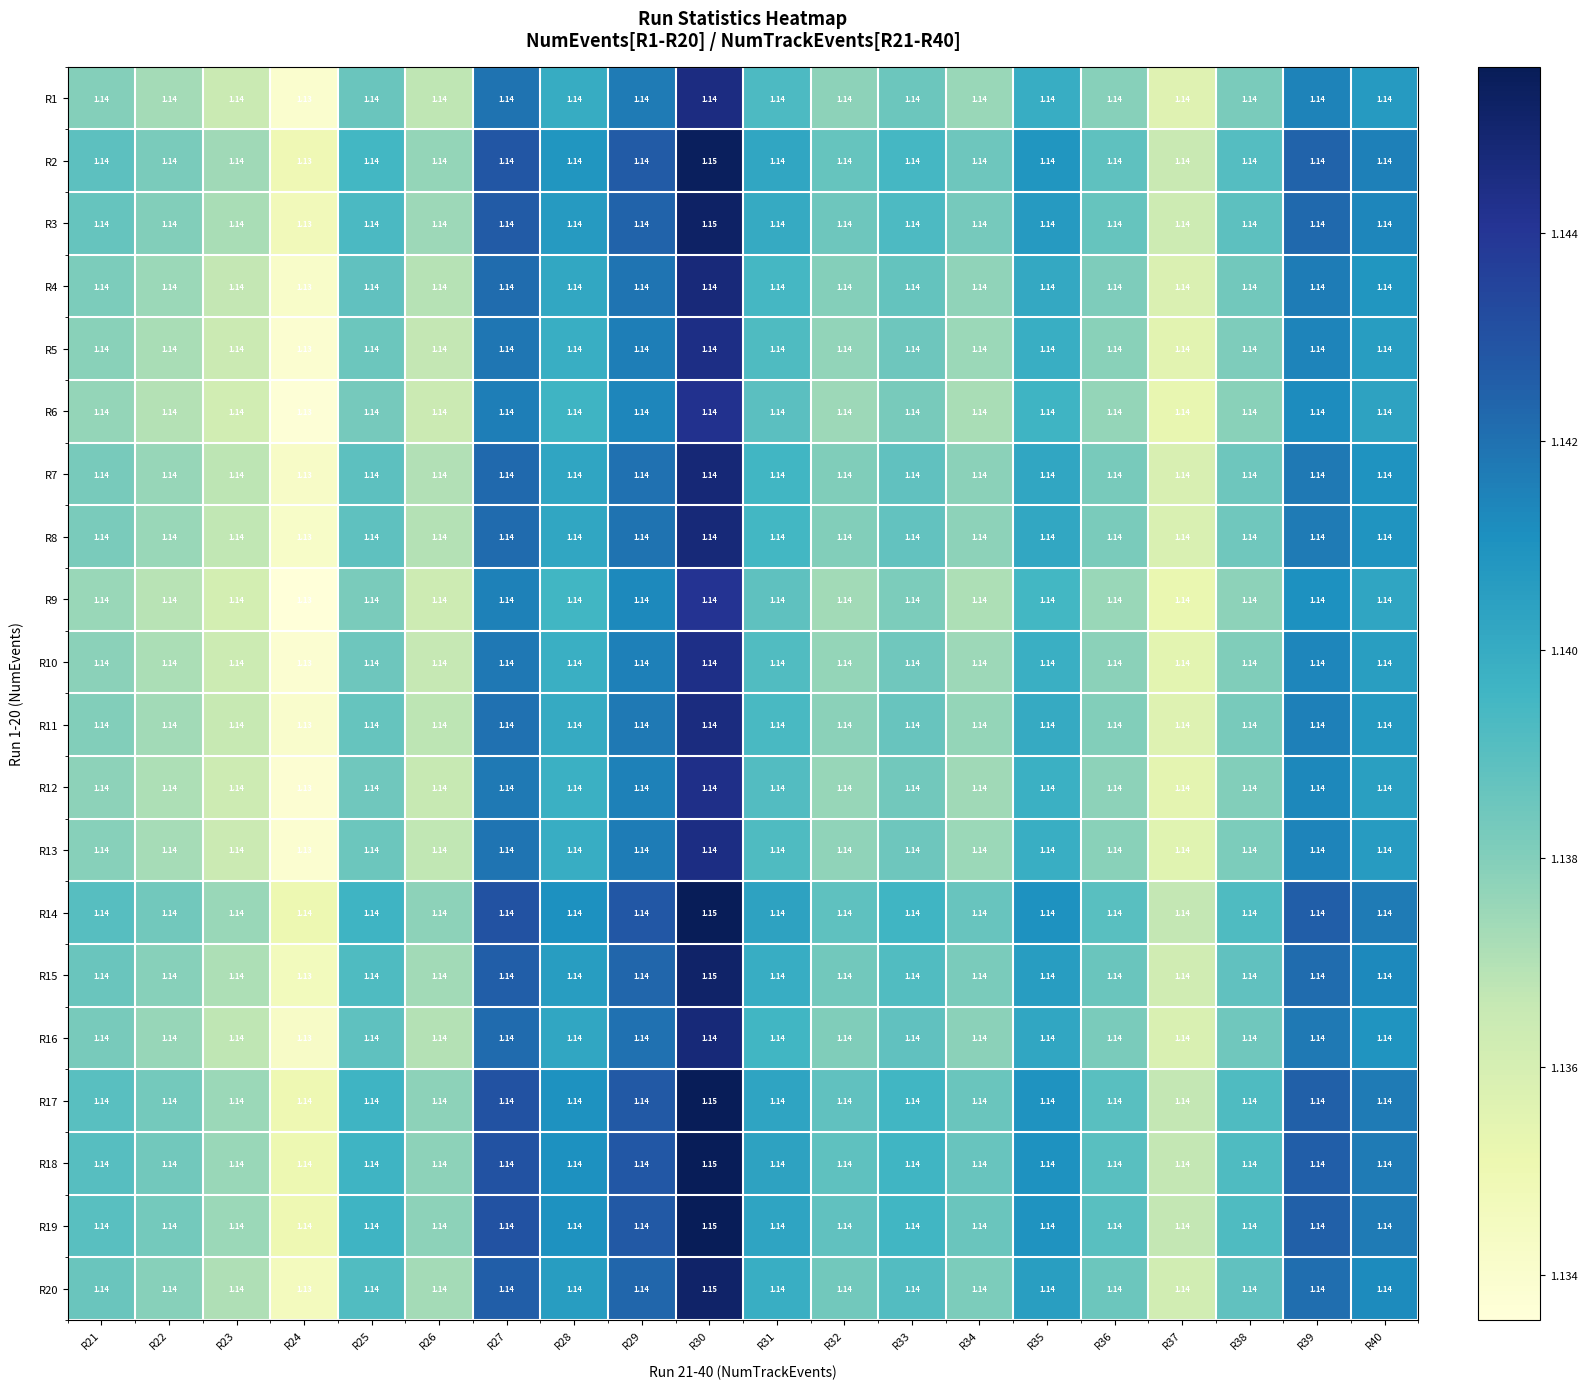

Is the value of R15 at R24 greater than the value of R18 at R28?

No